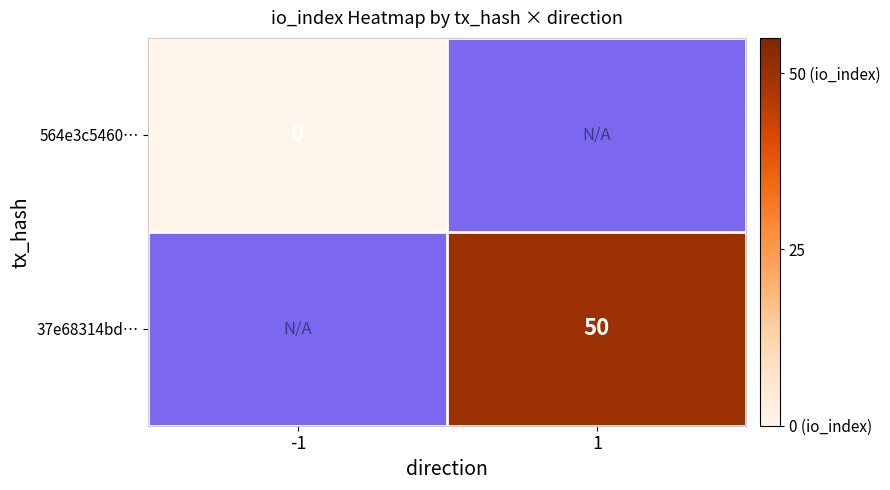

True or false: 37e68314bd… has a value of 71 at 1.

False